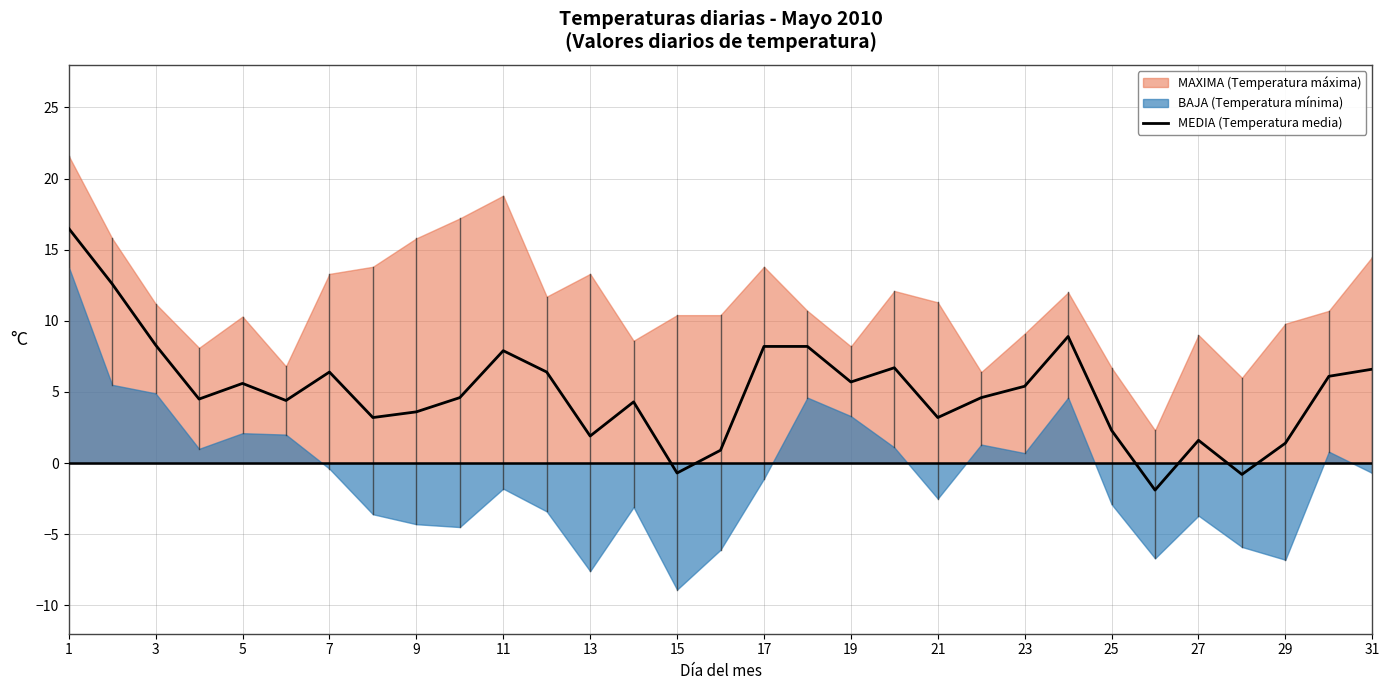

How many values are below 4?

11